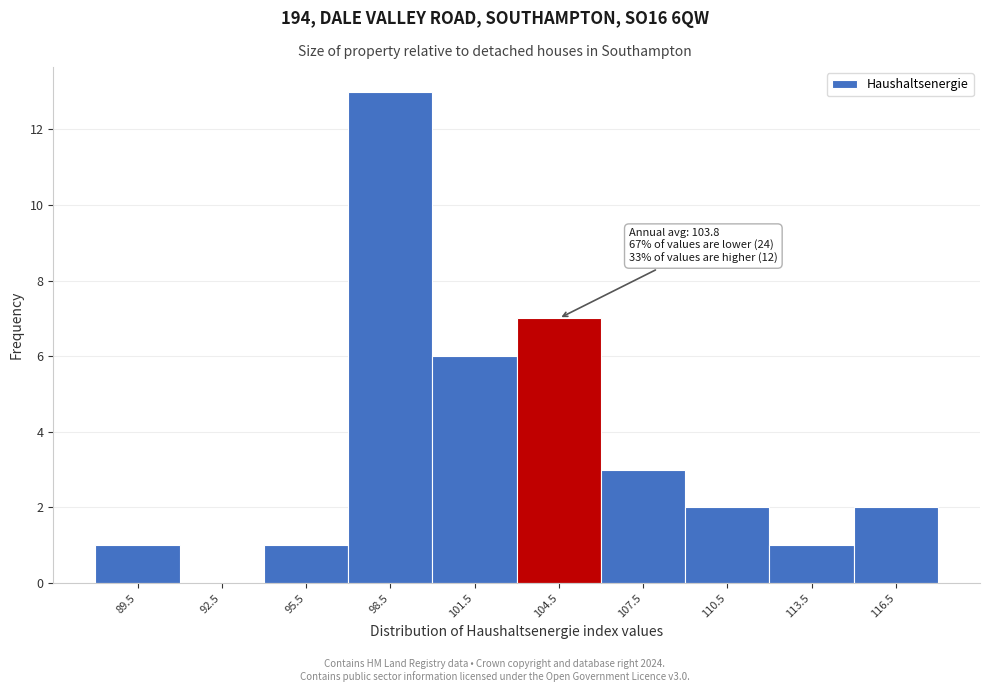

Over which range of the x-axis is the bar tallest?

97 to 100